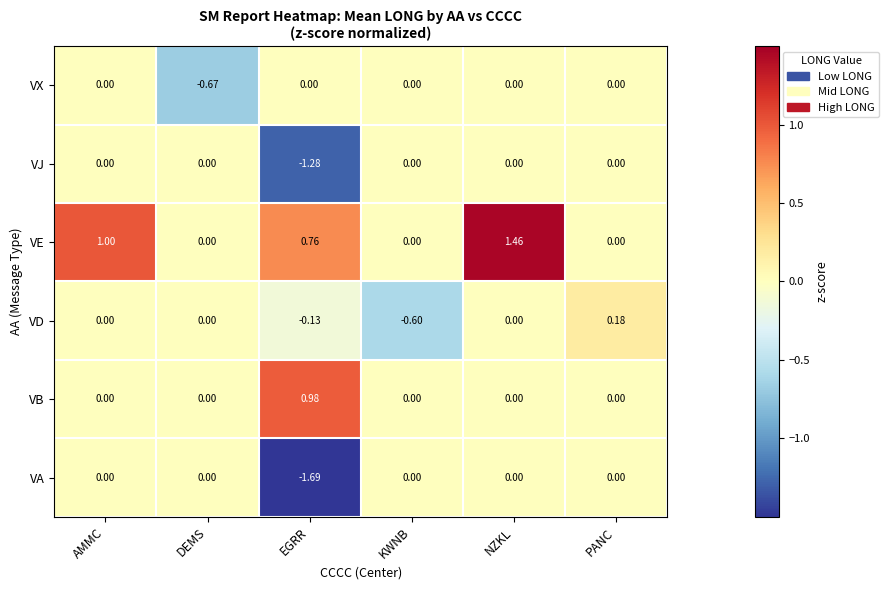

Which label corresponds to the largest value in the chart?

NZKL